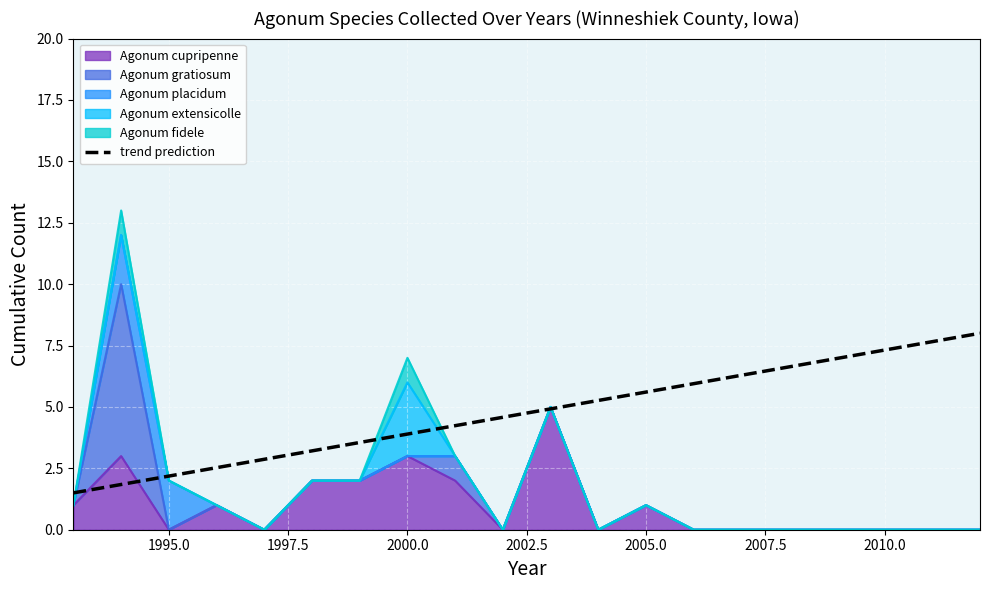

Does the chart display data point markers on the line(s)?

No